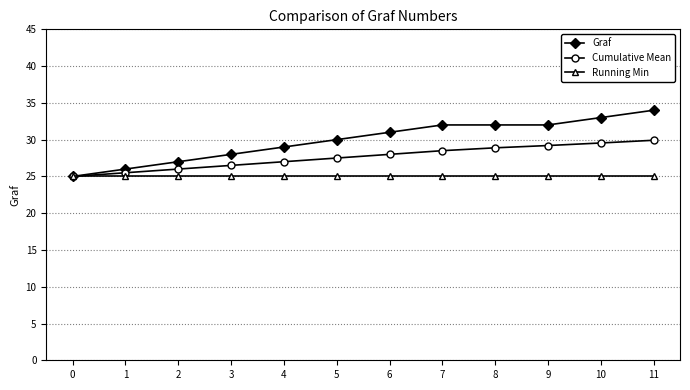

Which series has the largest range (max minus min)?

Graf